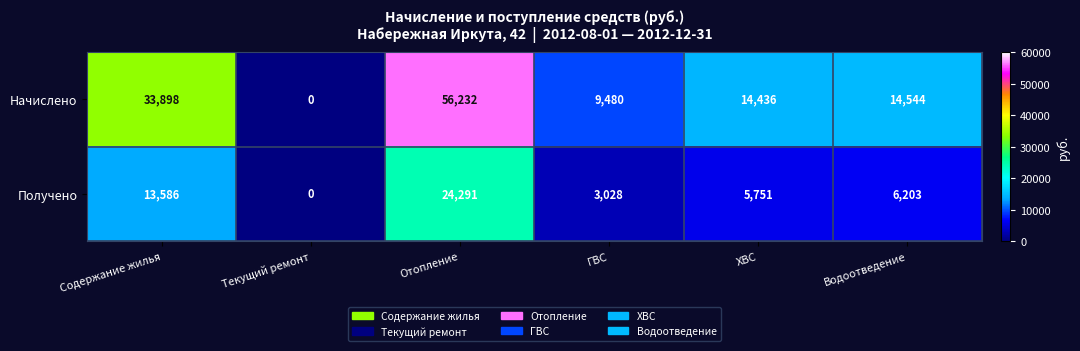

What is the greatest value displayed?

56232